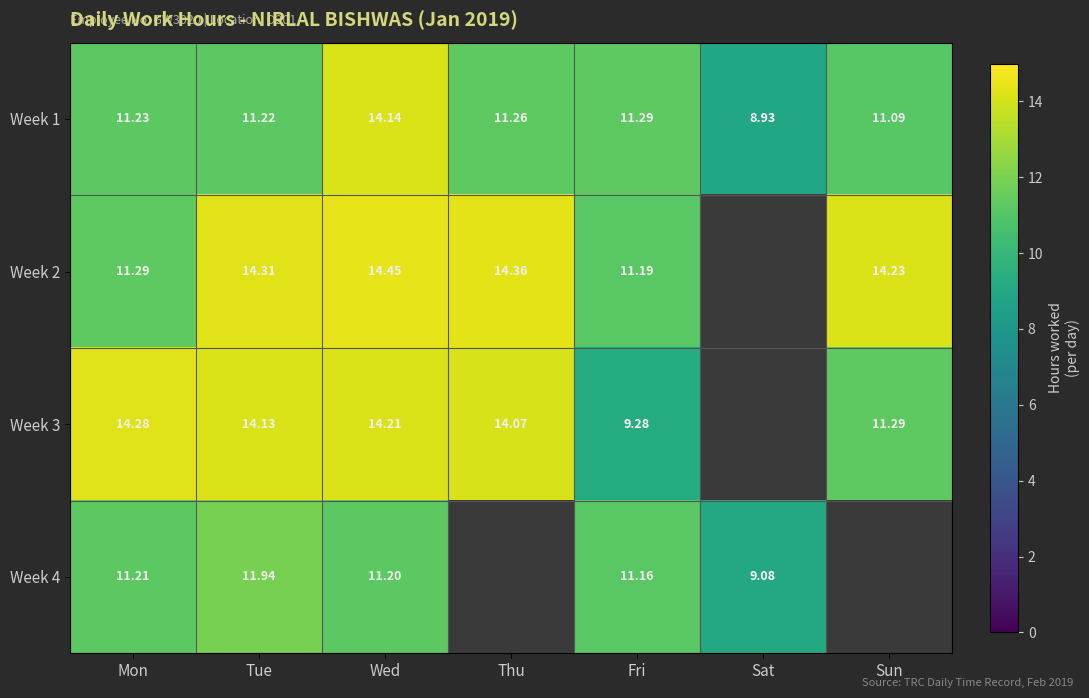

How many values in the Week 1 series exceed 11?

6